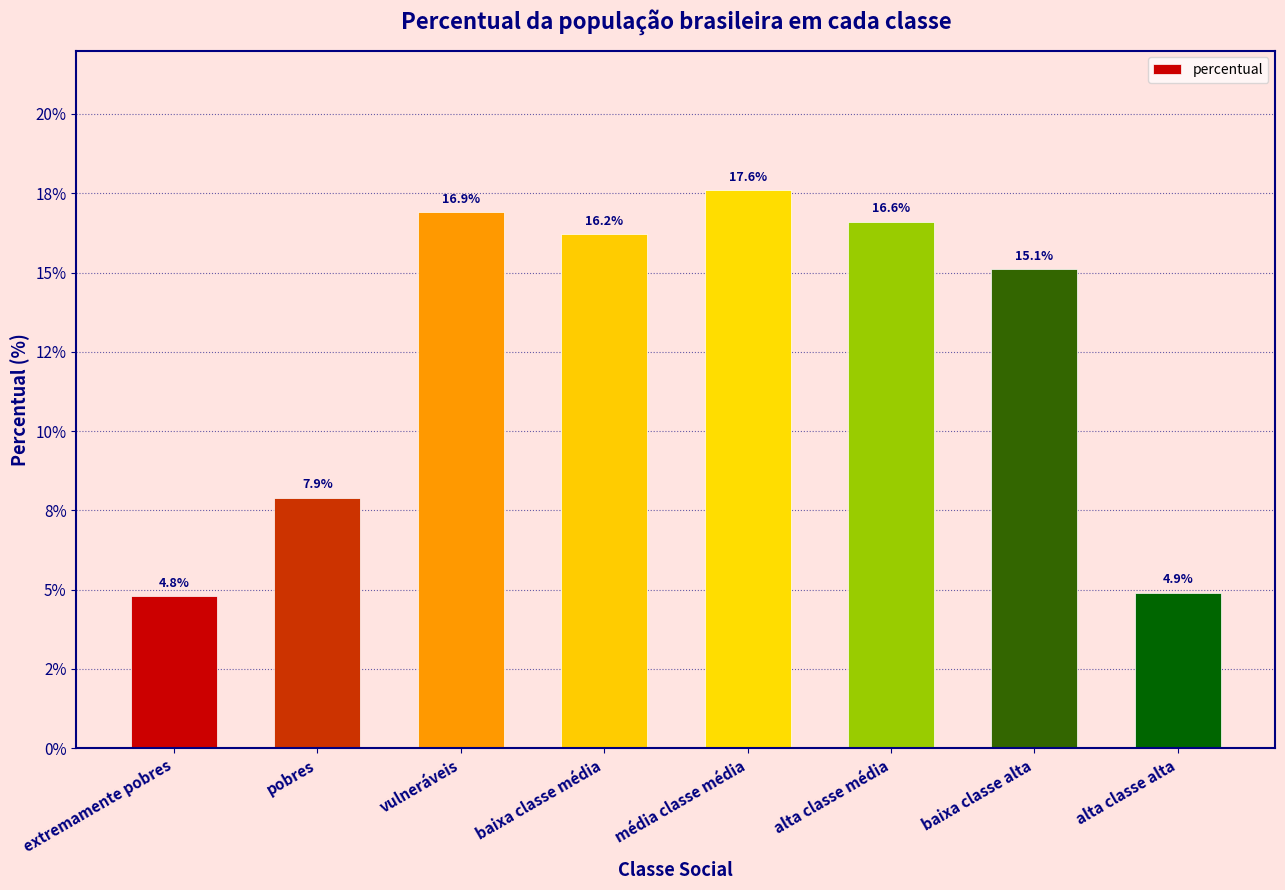

Reading left to right, what are all the values shown in this chart?

4.8	7.9	16.9	16.2	17.6	16.6	15.1	4.9